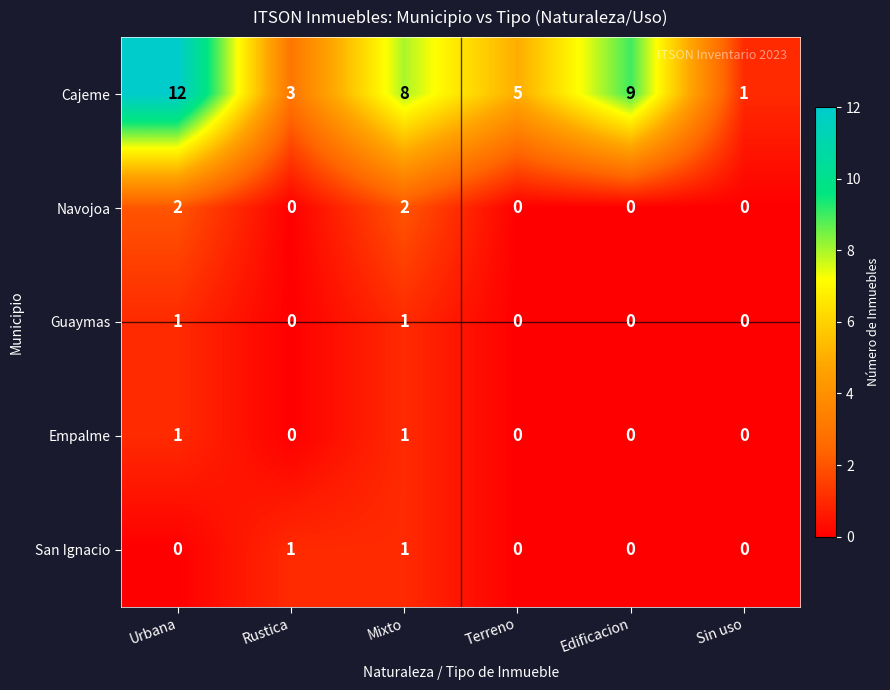

What value does the Cajeme series have at Mixto, to the nearest 10?

10